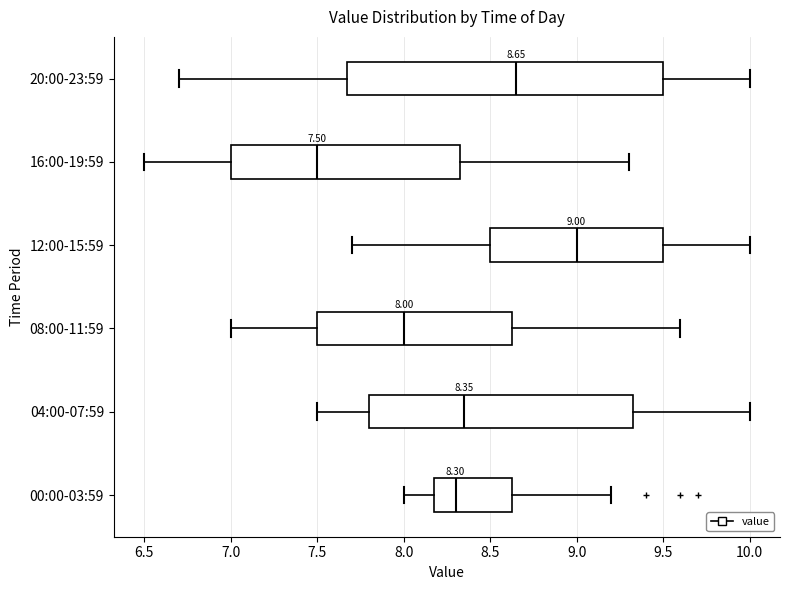

Which box's median line is the furthest to the right?

12:00-15:59